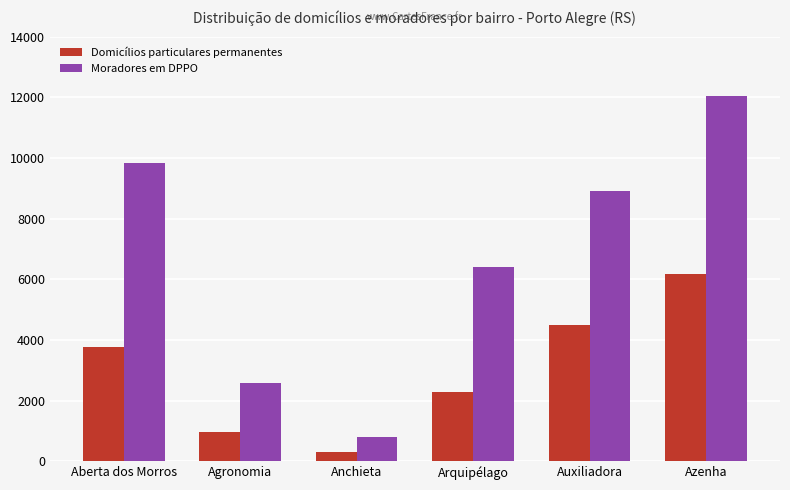

What is the total value across all series at Auxiliadora?

13404